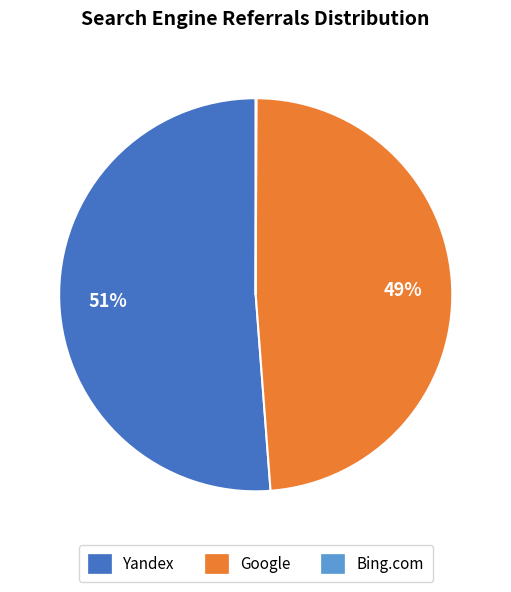

To the nearest percent, what is the average slice percentage?

33%